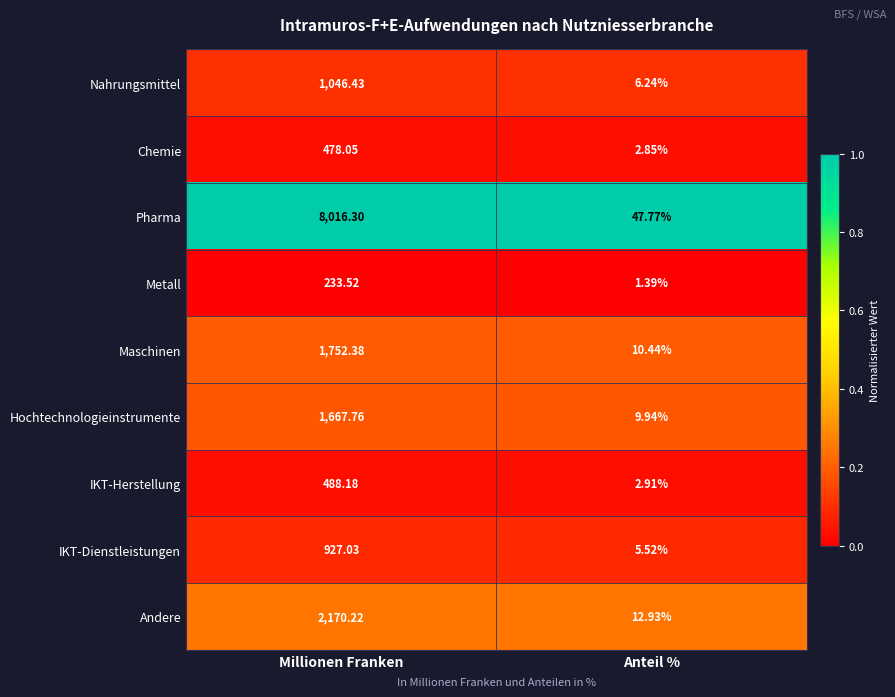

Where is IKT-Dienstleistungen nearest to the value 466?

Anteil %